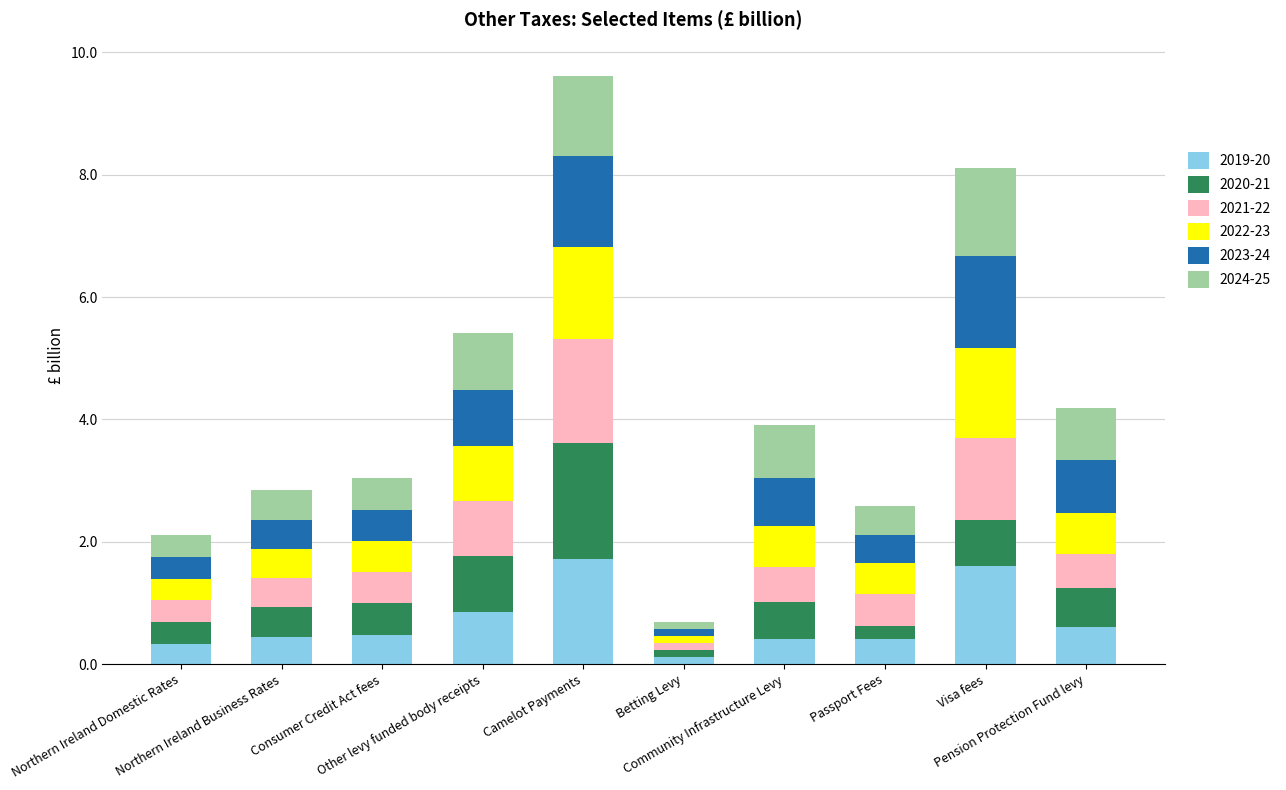

Read the 2021-22 value at Northern Ireland Domestic Rates.

0.4